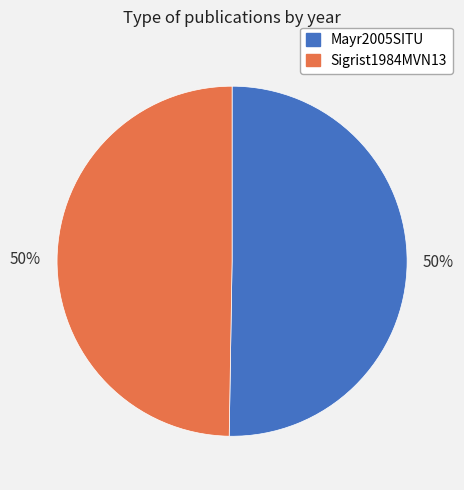

To the nearest percent, what is the average slice percentage?

50%